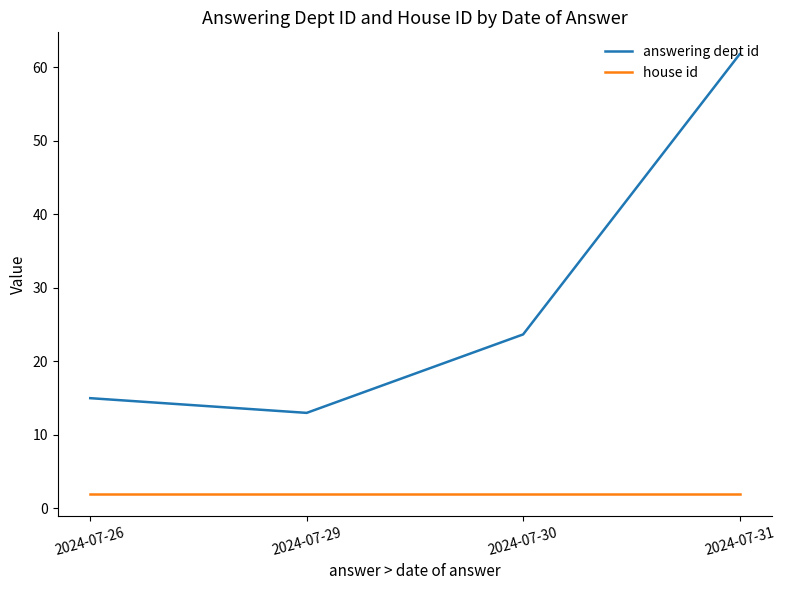

True or false: house id has more than 1 points higher than both neighbors.

False